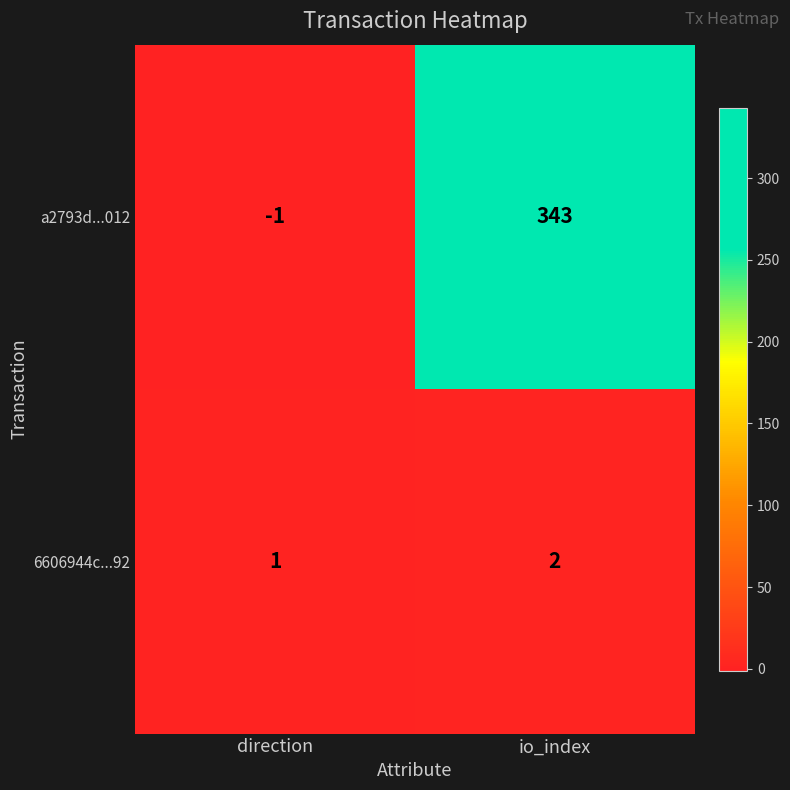

At how many categories does at least one series exceed 153?

1